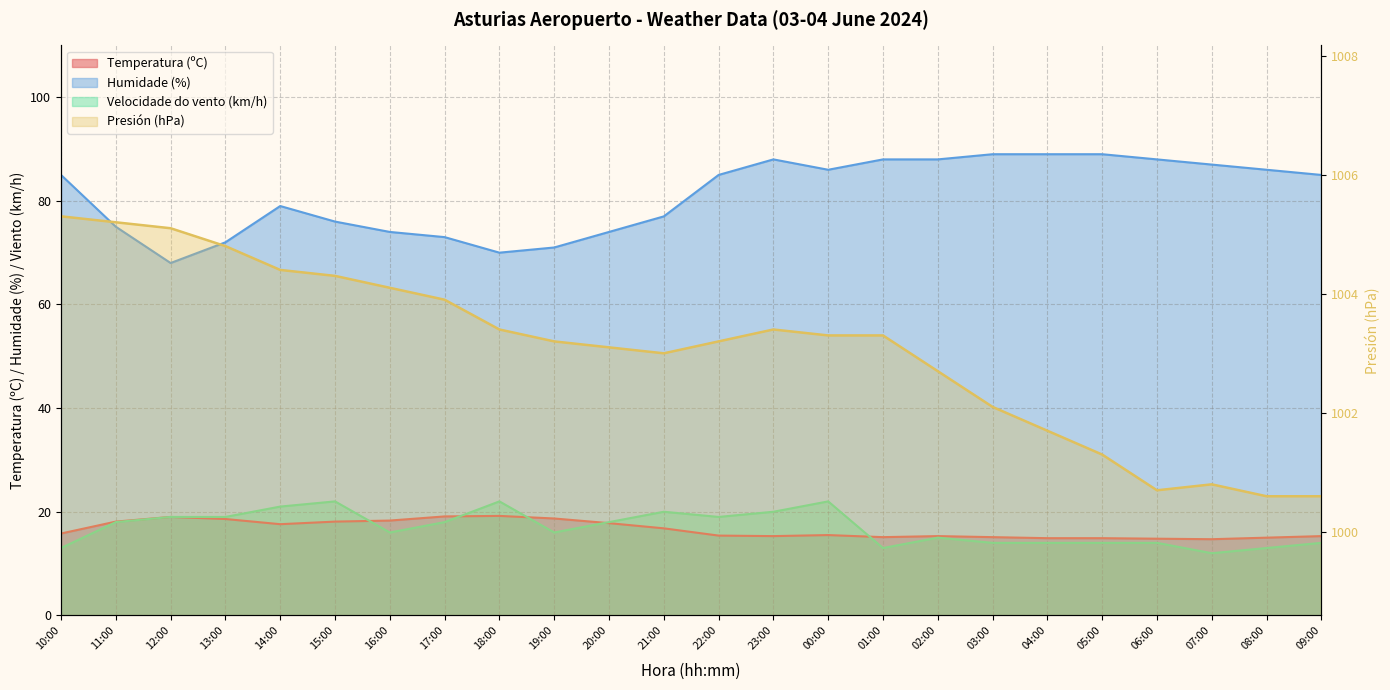

What position from the right is 04:00?

6